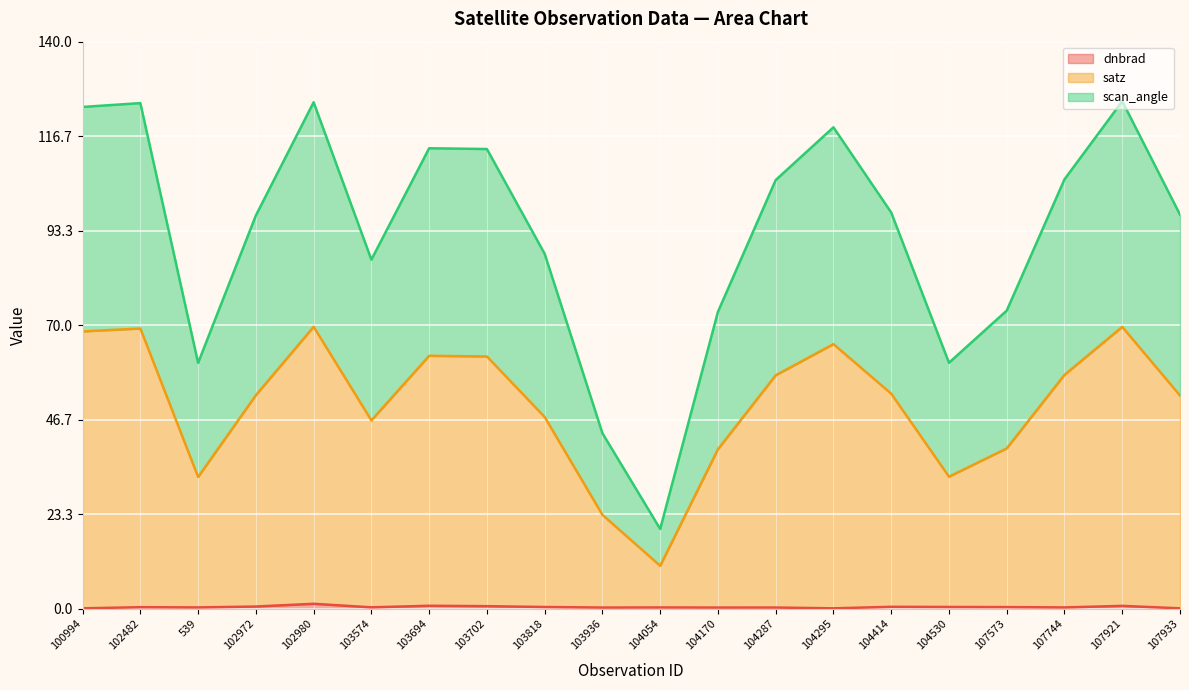

What is the label of the 19th point from the right?

102482